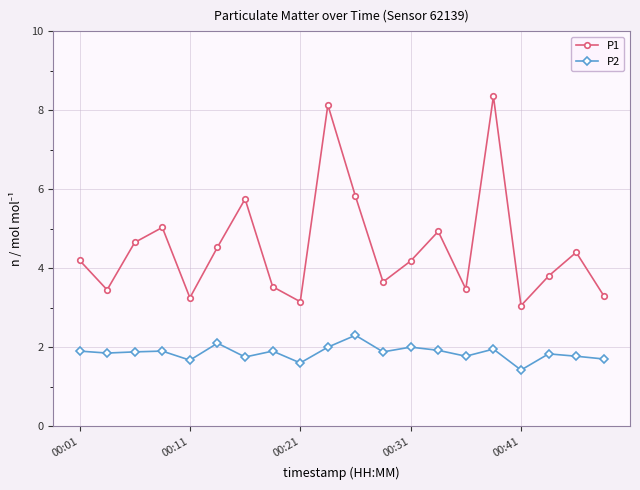

What is the value of the P1 point at the 14th from the left?

4.9